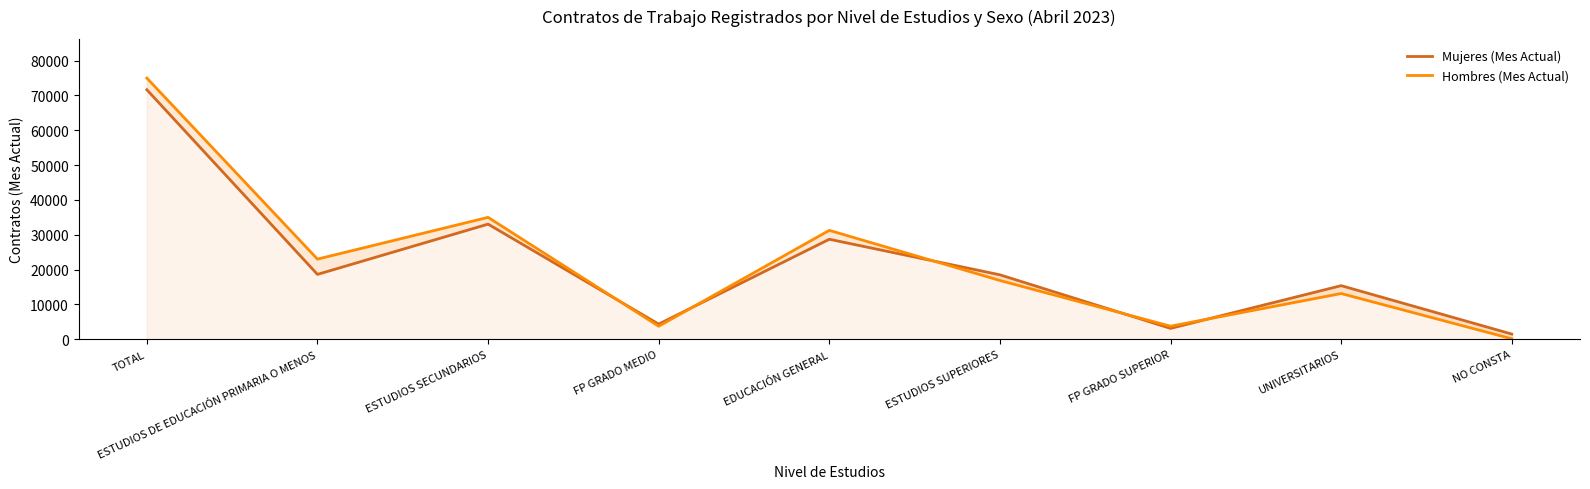

What are all the series names shown in the legend?

Mujeres (Mes Actual), Hombres (Mes Actual)